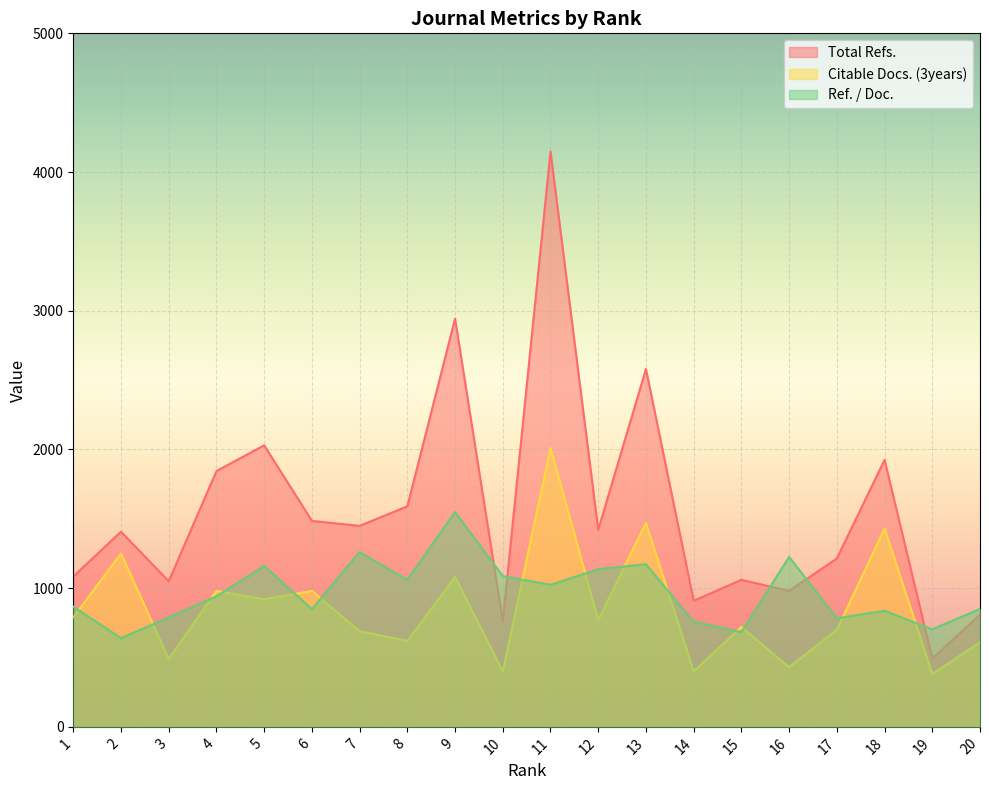

Rank the series at 3 from highest to lowest value.

Total Refs., Ref. / Doc., Citable Docs. (3years)